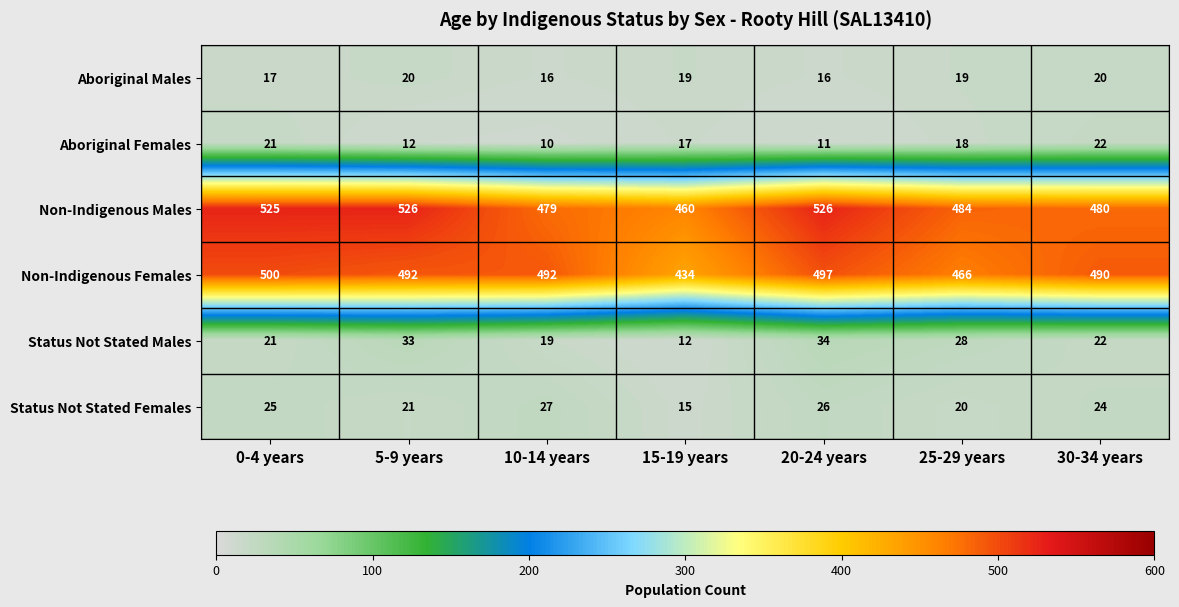

At which label does Non-Indigenous Males reach its minimum?

15-19 years